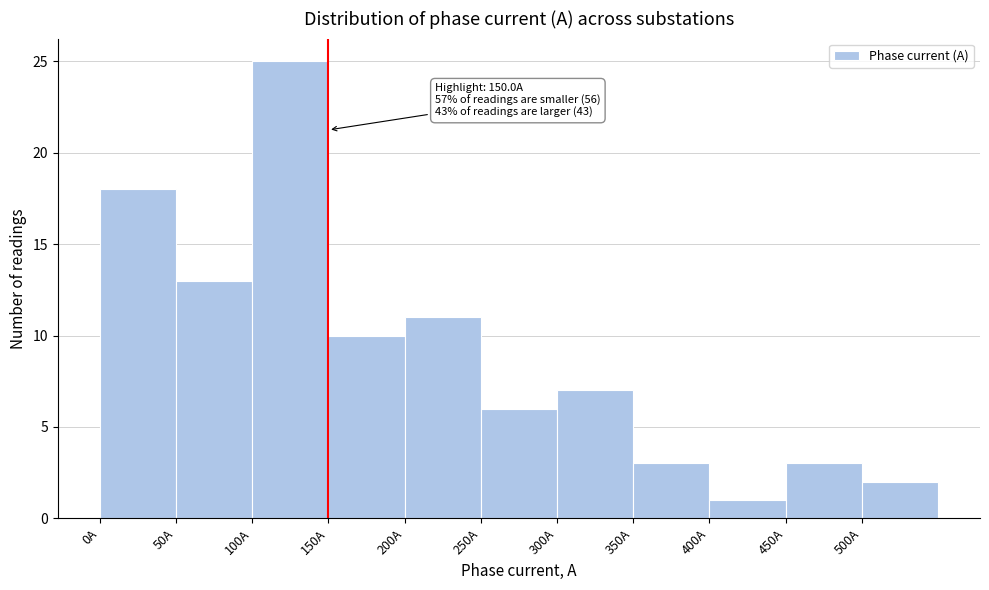

Which range on the x-axis has the tallest bar?

100 to 150